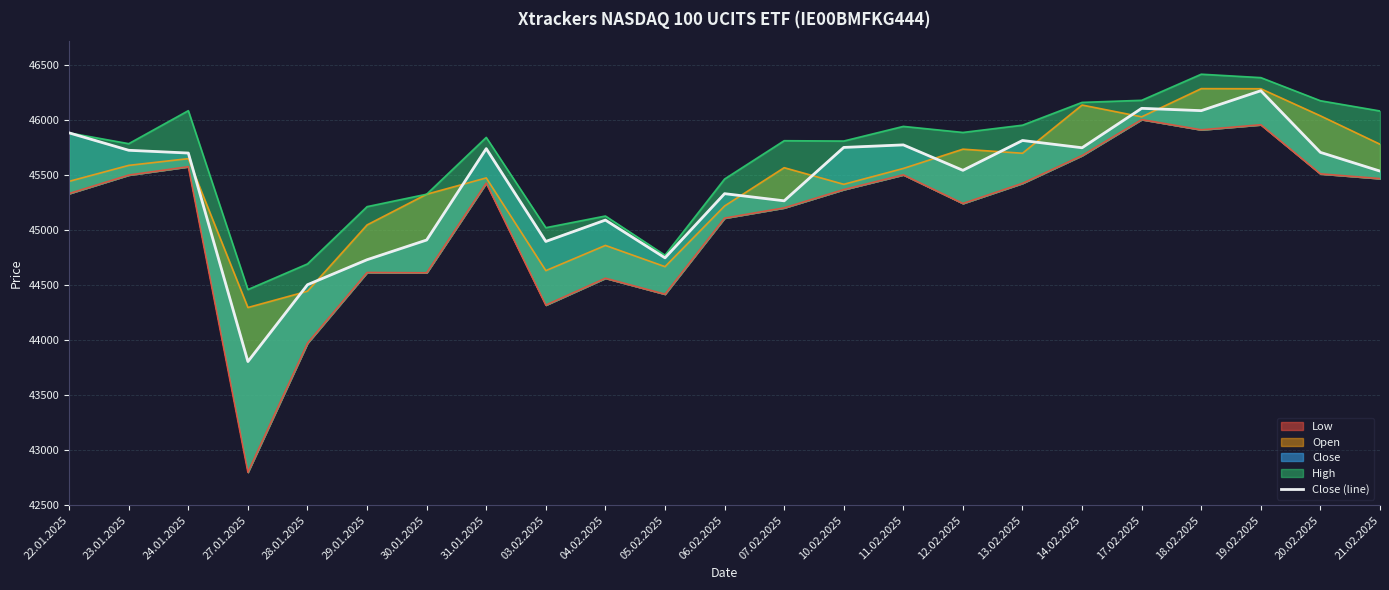

Where is the first local minimum?

27.01.2025